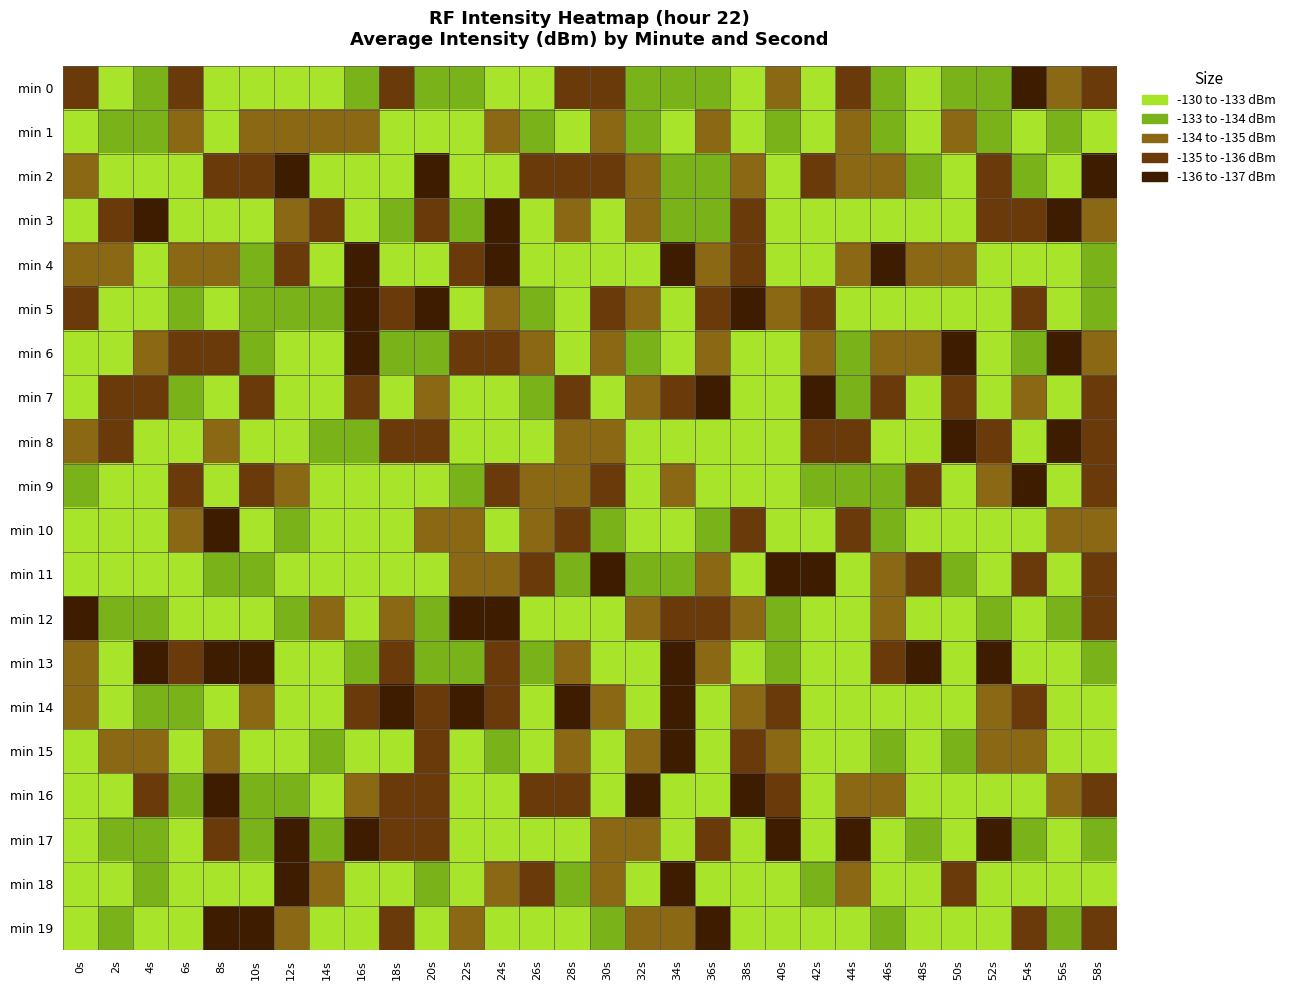

Count the number of data series in this chart.

20